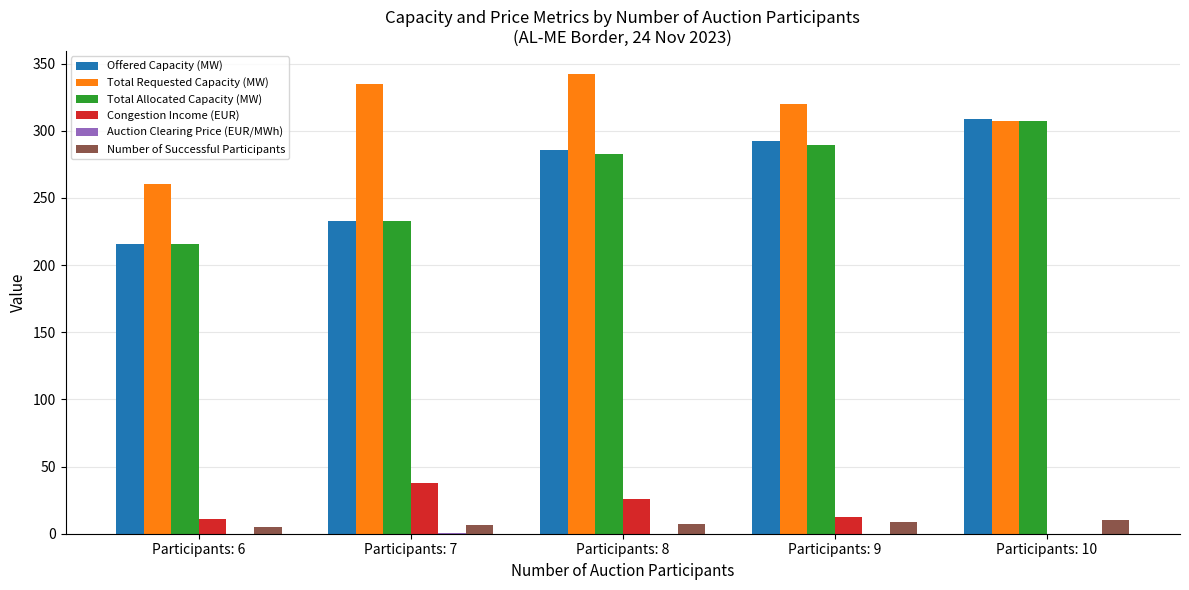

At which label is Offered Capacity (MW) closest to 262?

Participants: 8